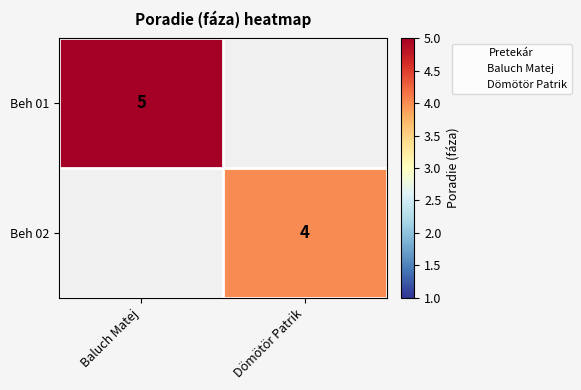

How many series are shown in this chart?

2